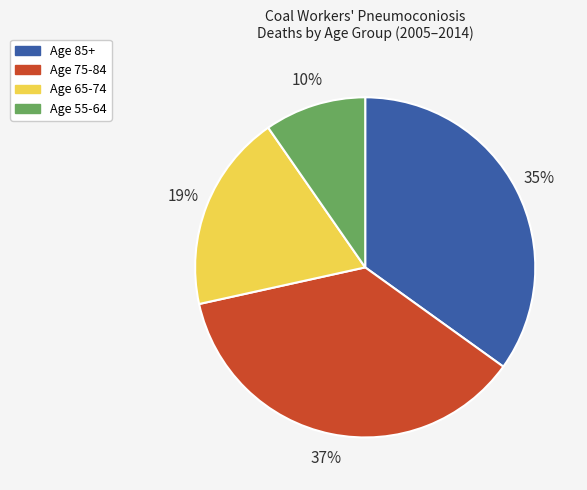

Which slice is the largest?

Age 75-84